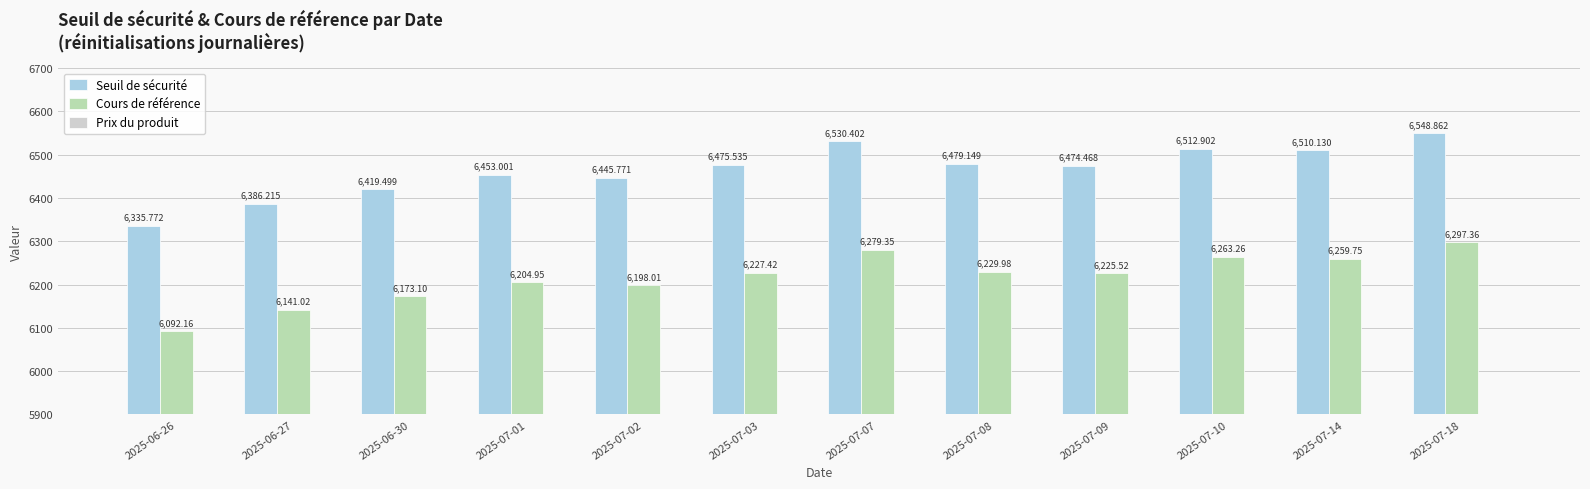

What is the label of the 2nd bar from the left?

2025-06-27